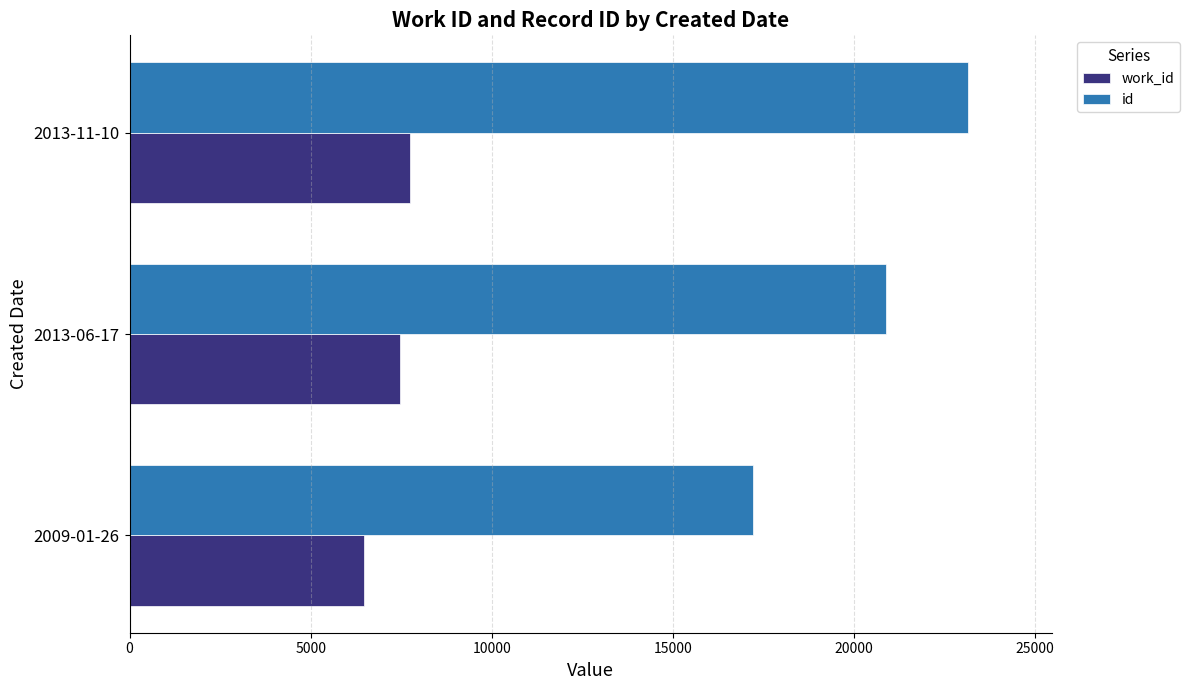

Which category has the highest value across all series?

2013-11-10